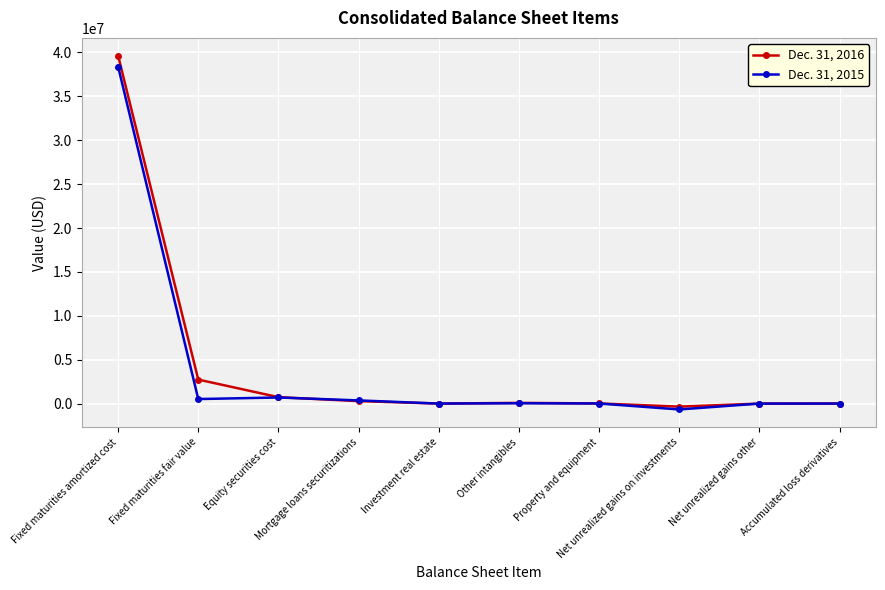

List the series in order of their overall mean, highest first.

Dec. 31, 2016, Dec. 31, 2015